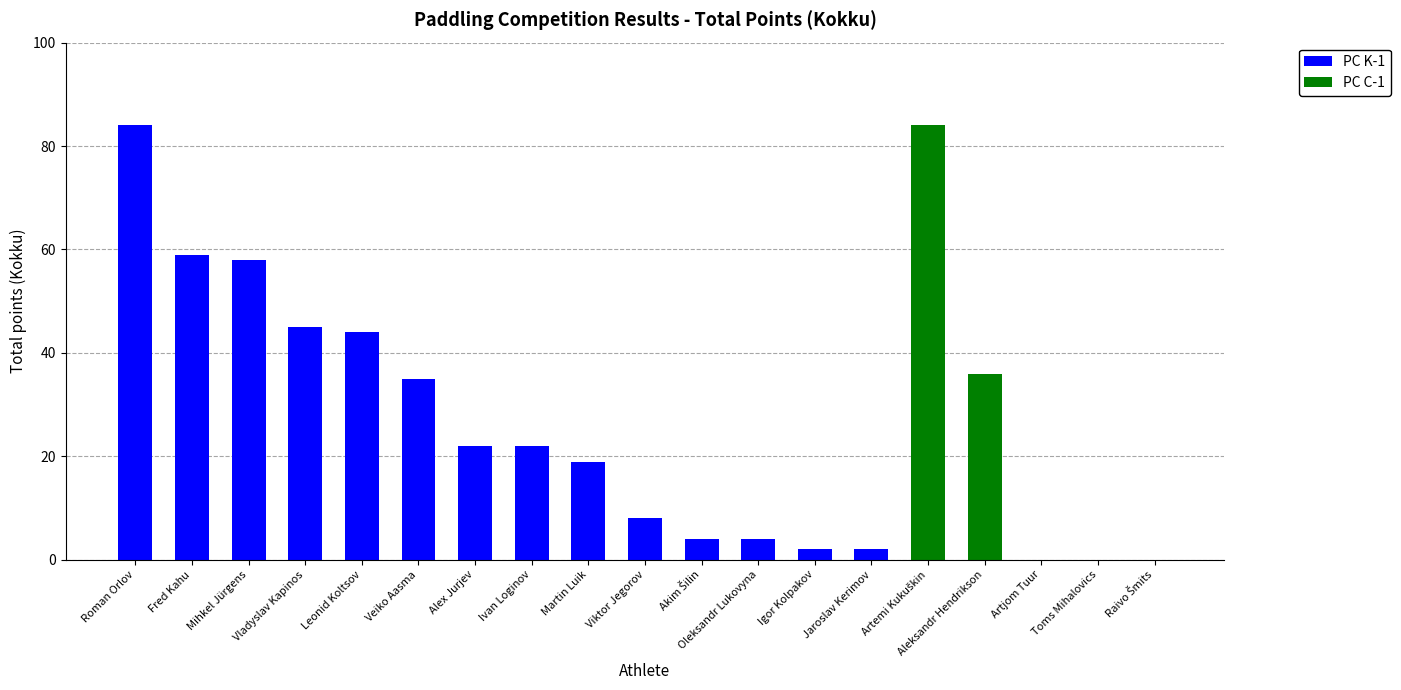

How many categories are shown in the chart?

19